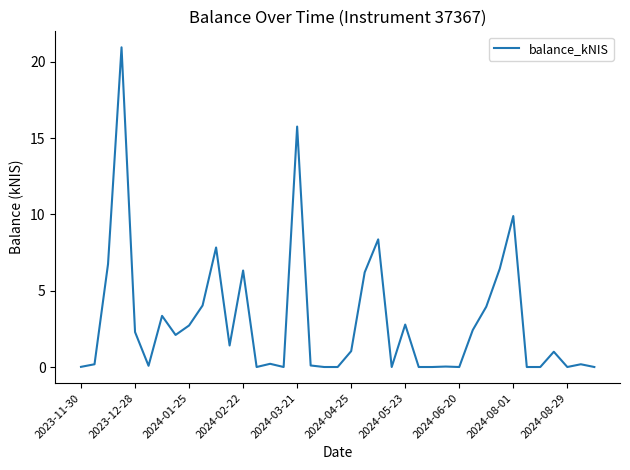

What is the difference between the maximum and minimum values?

20.9